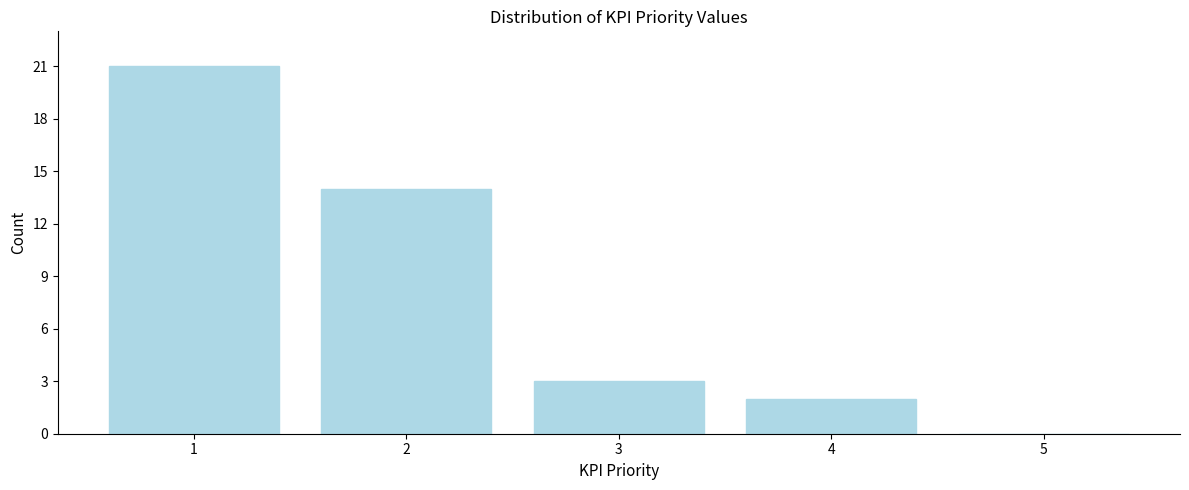

What is the greatest value displayed?

21